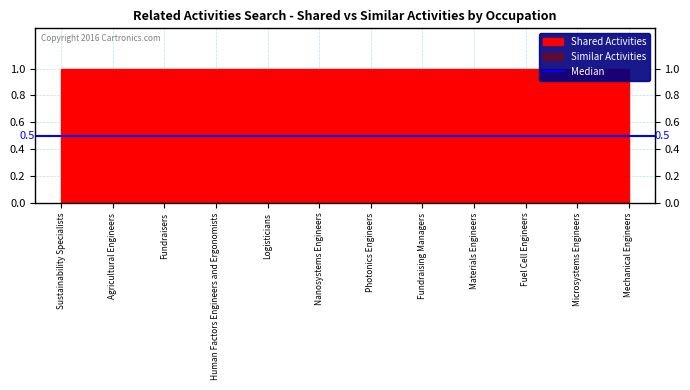

What position from the left is Microsystems Engineers?

11